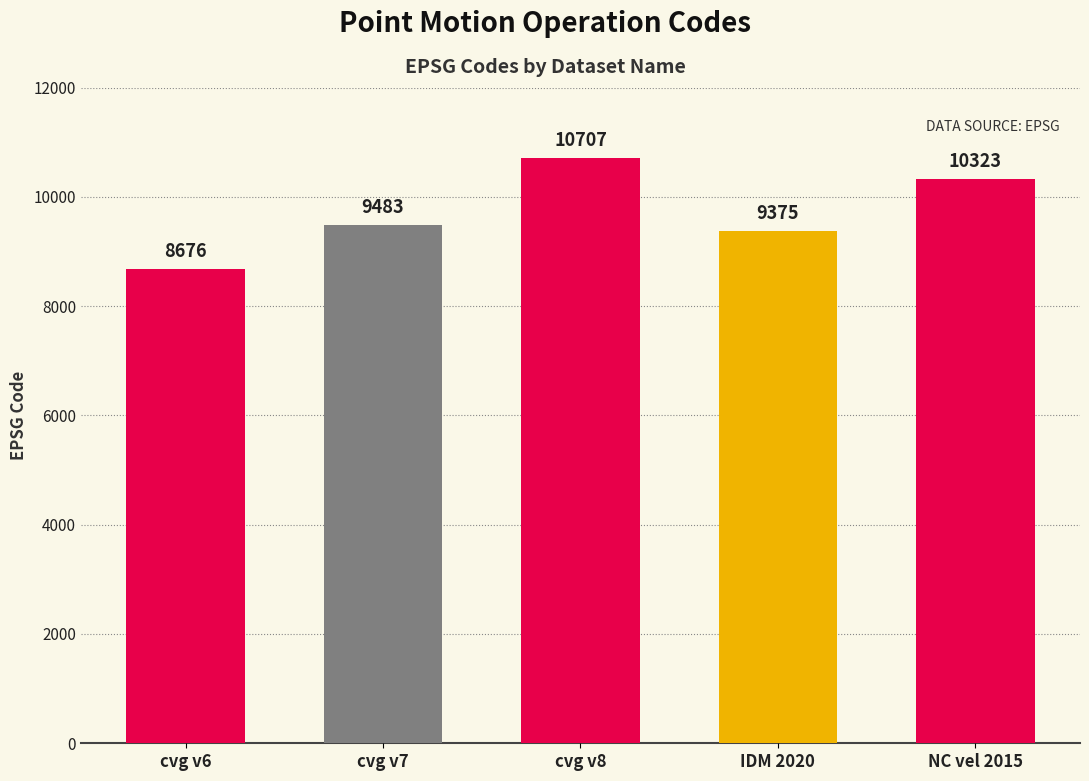

What is the approximate value at cvg v8, to the nearest 10?

10710